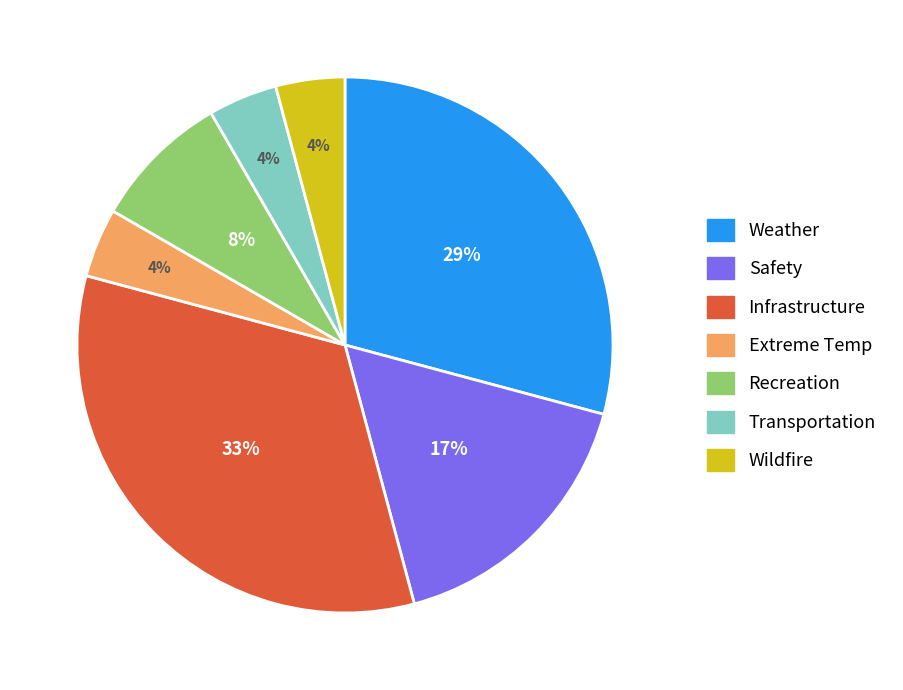

Is there a majority slice in this chart?

No